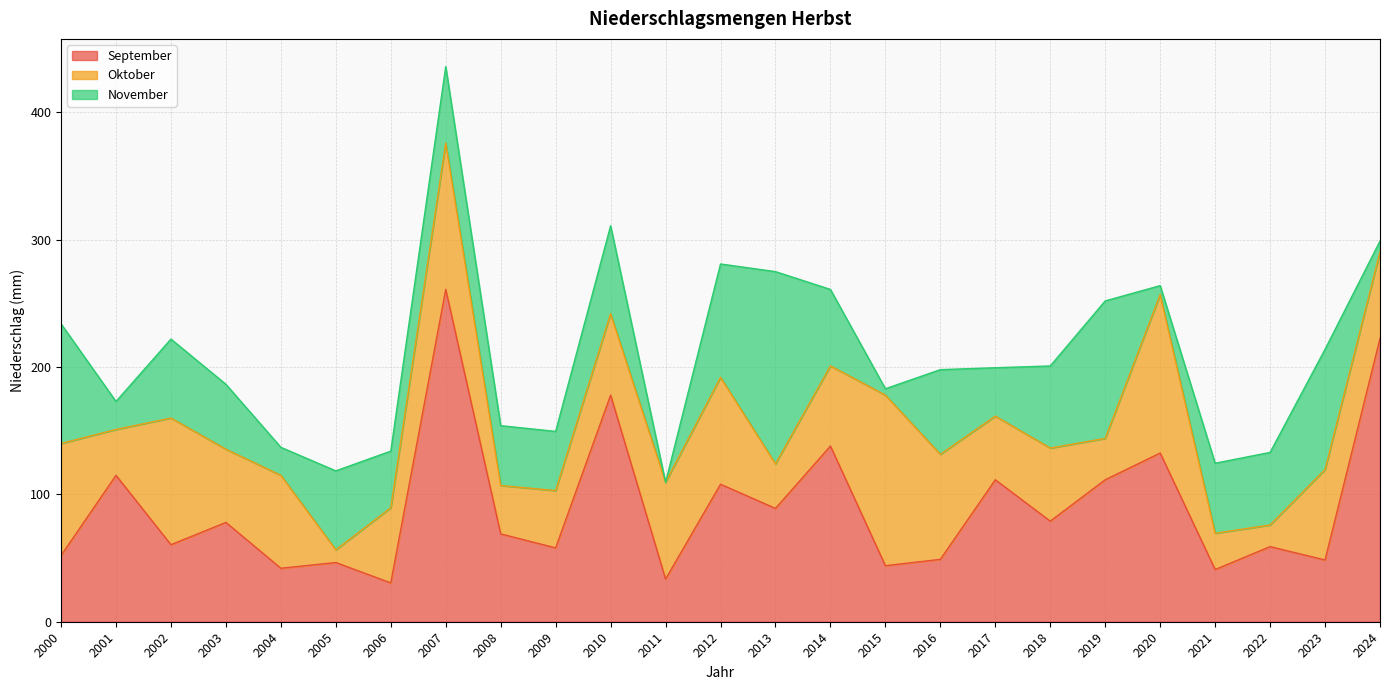

List the series in order of their peak value, lowest first.

Oktober, November, September